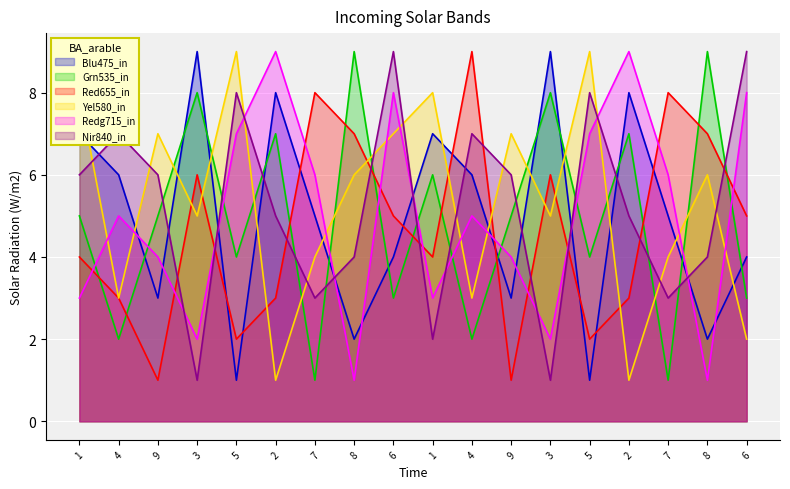

What is the minimum value shown in the chart?

1